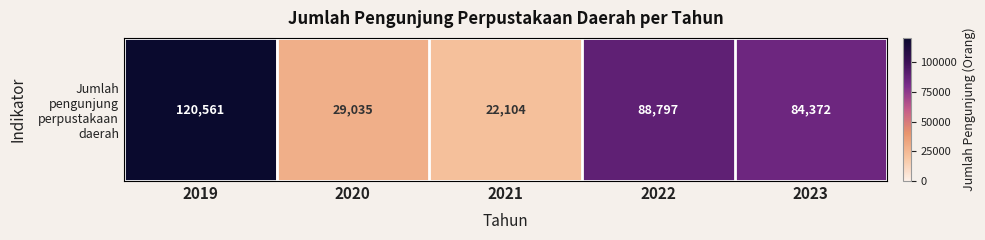

What is the greatest value displayed?

120561